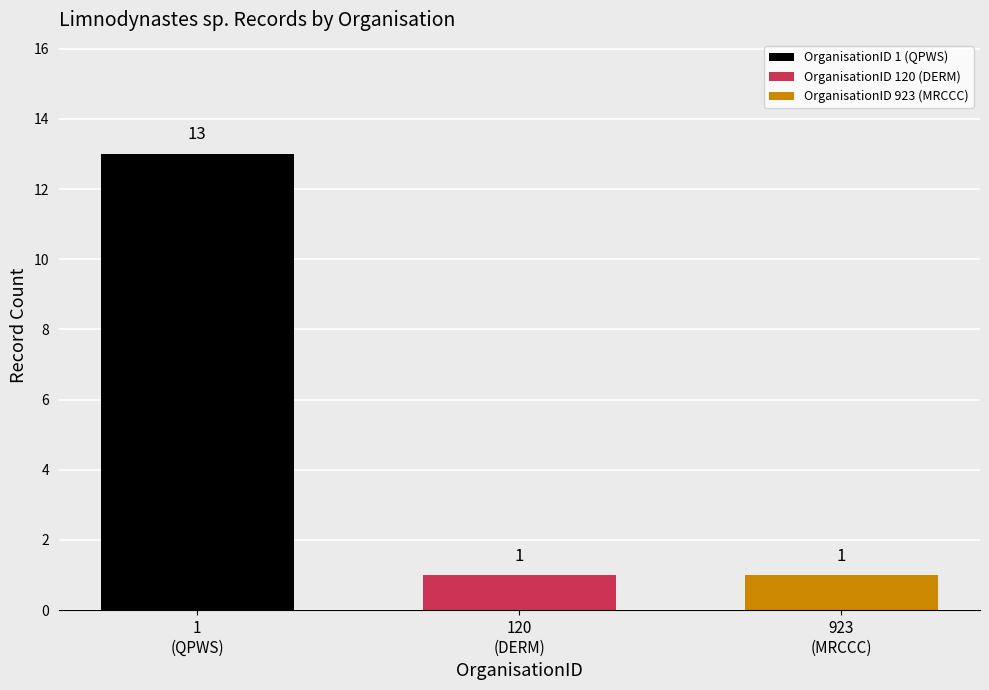

Which series has the largest range (max minus min)?

OrganisationID 1 (QPWS)